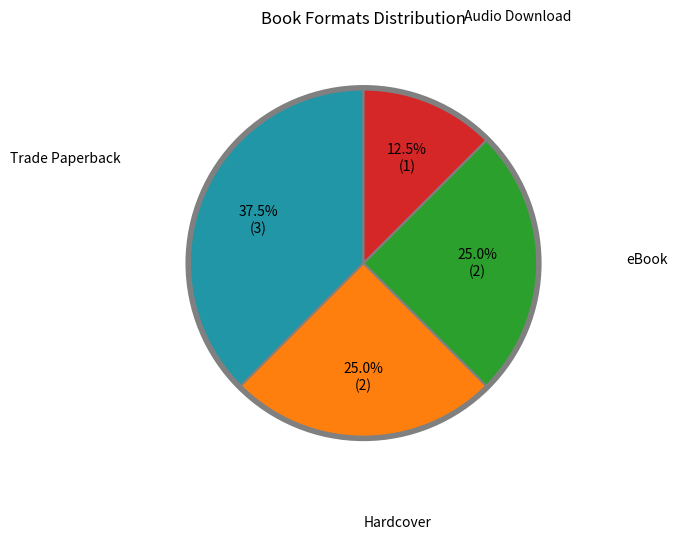

Is there any slice that represents more than half of the pie?

No